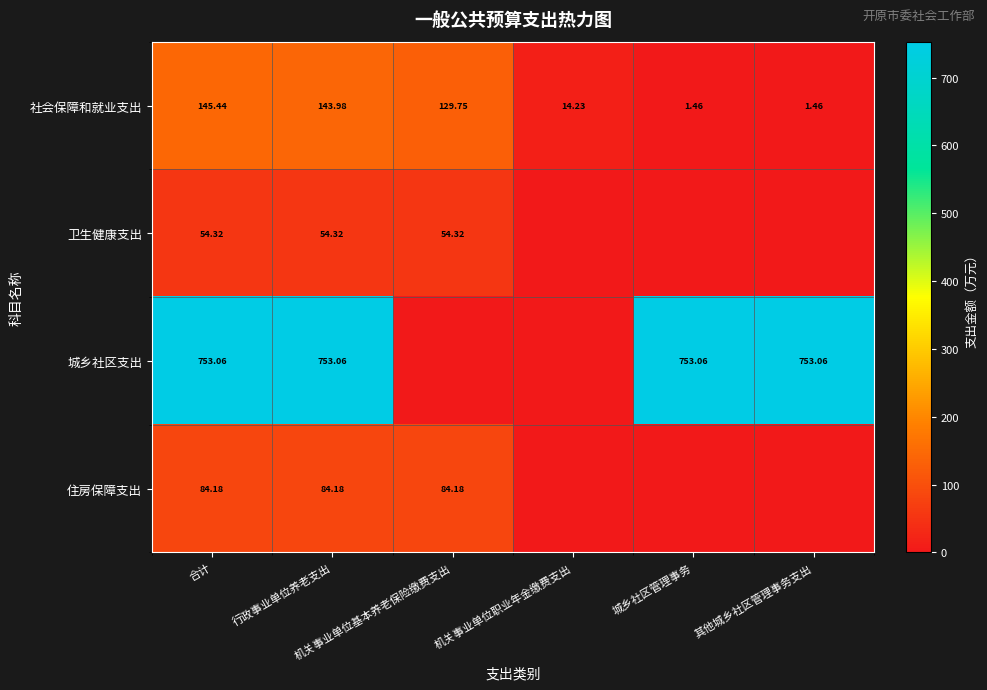

What is the highest value of the 卫生健康支出 series?

54.3